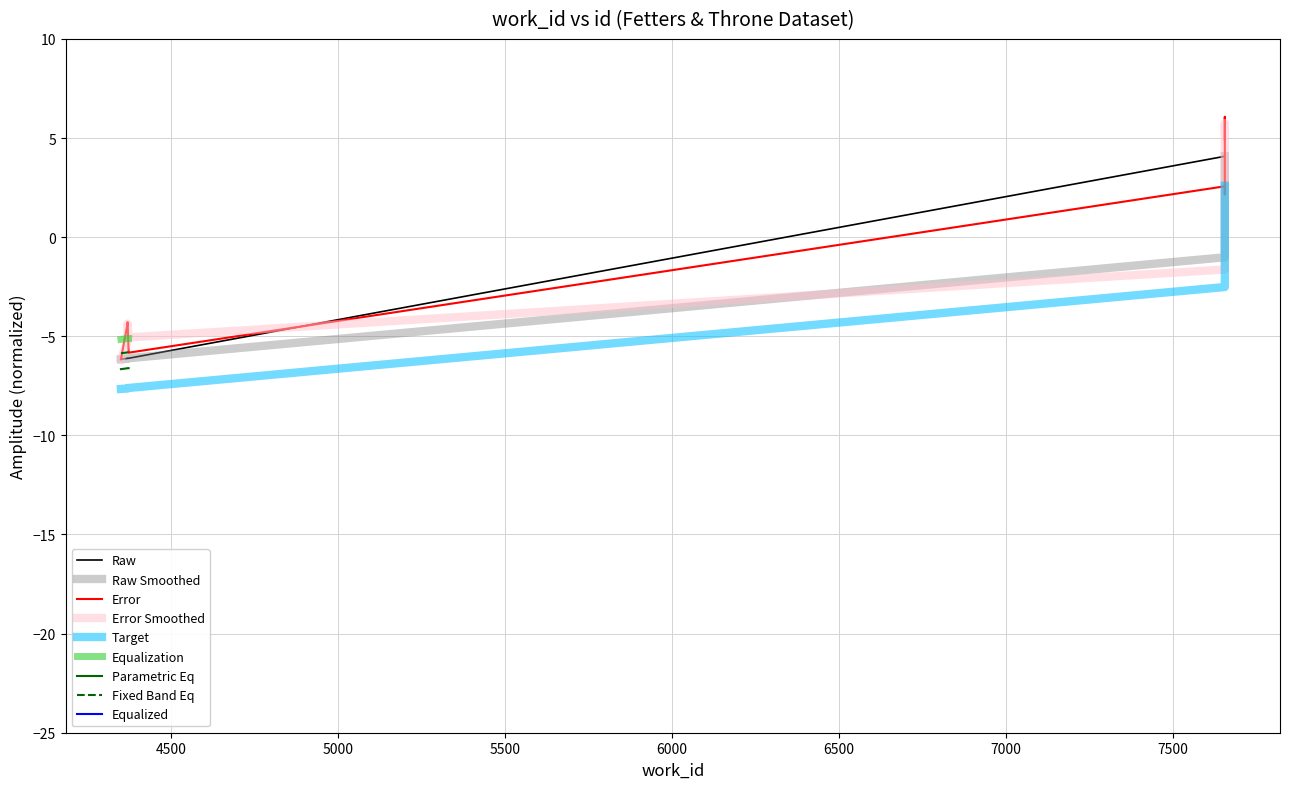

True or false: the data shows 4.1 at 7656.

True